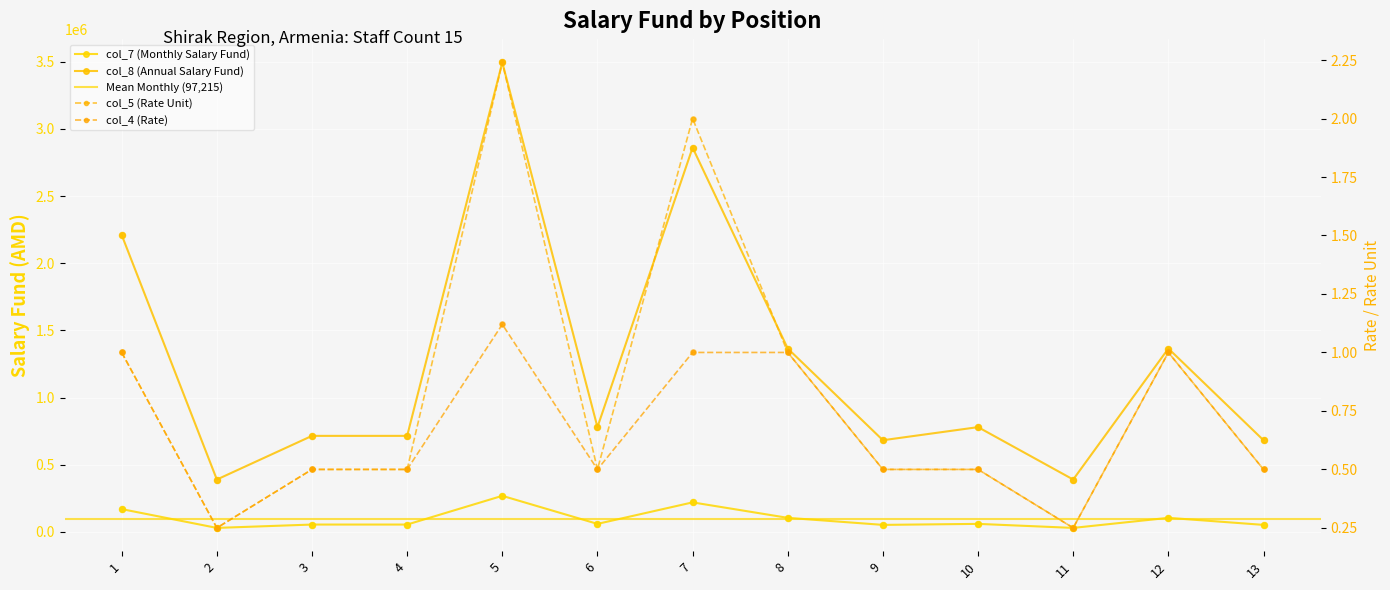

Is the value of col_4 (Rate) at 13 greater than the value of col_5 (Rate Unit) at 12?

No